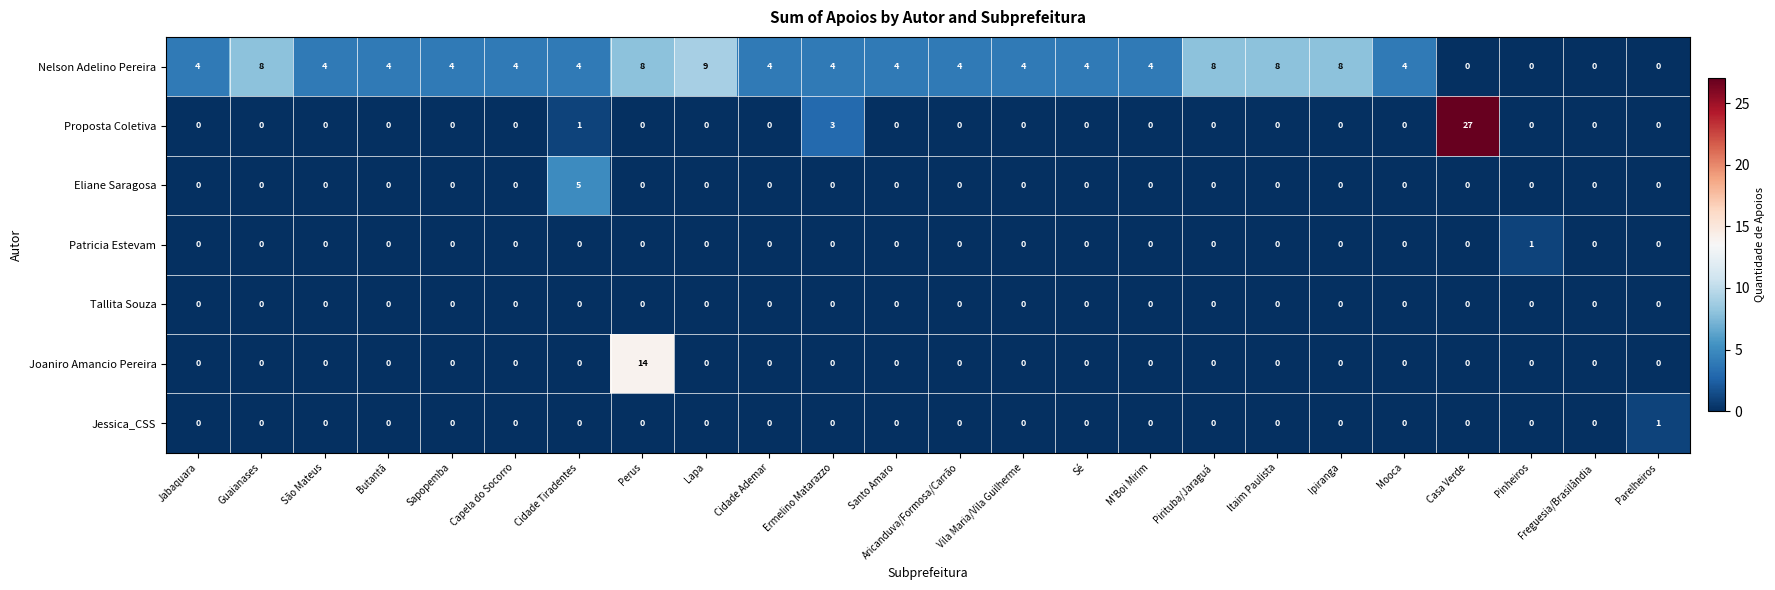

How many distinct data groups are displayed?

7